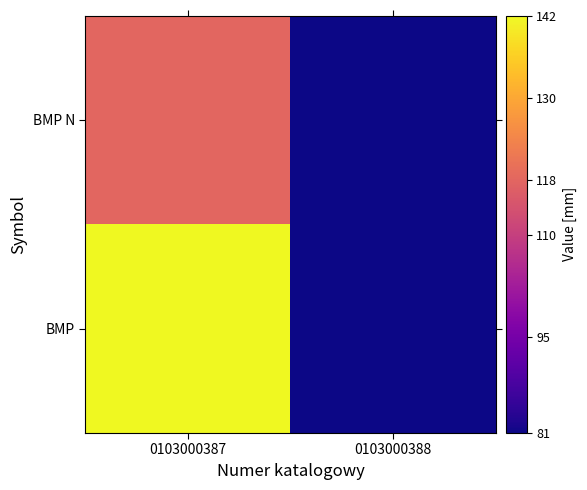

Which label corresponds to the smallest value in the chart?

0103000388